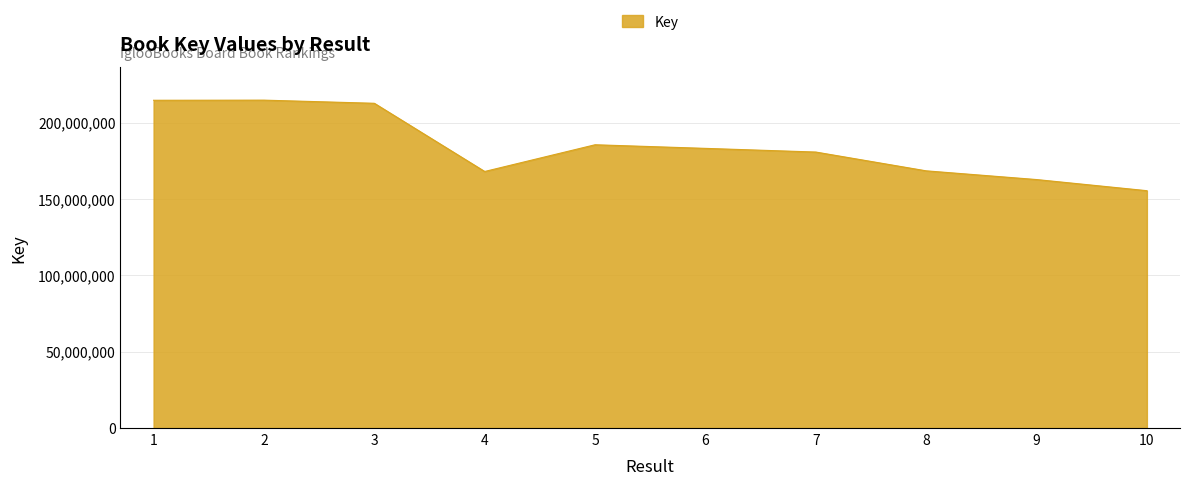

What is the maximum value shown in the chart?

214691733